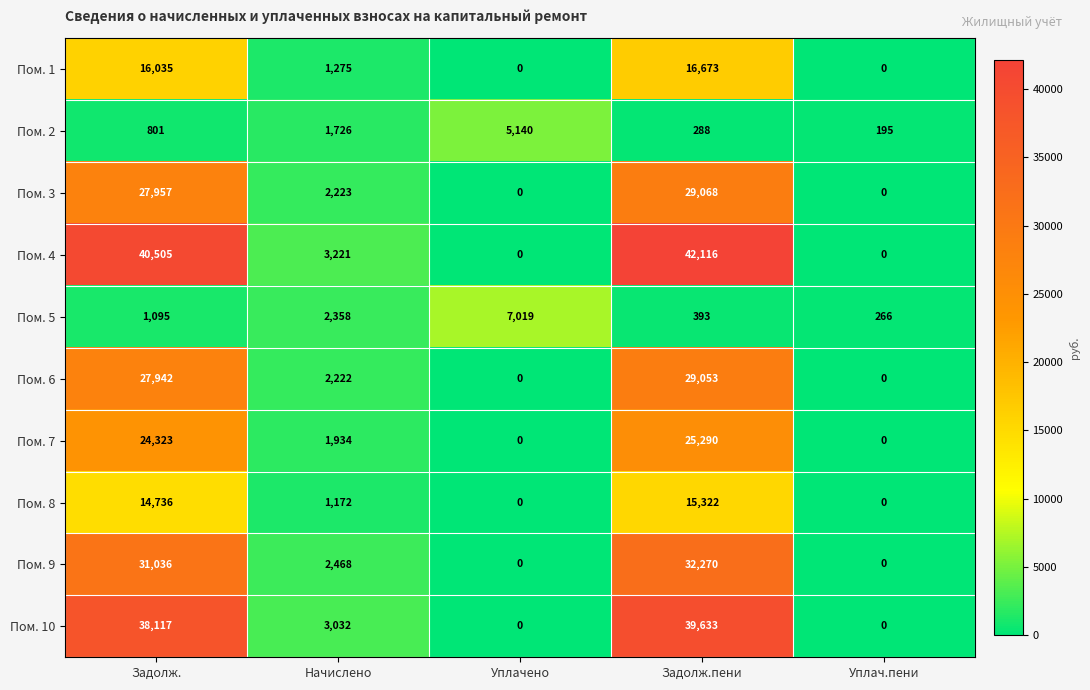

The value of Пом. 7 at Начислено is 3457. True or false?

False